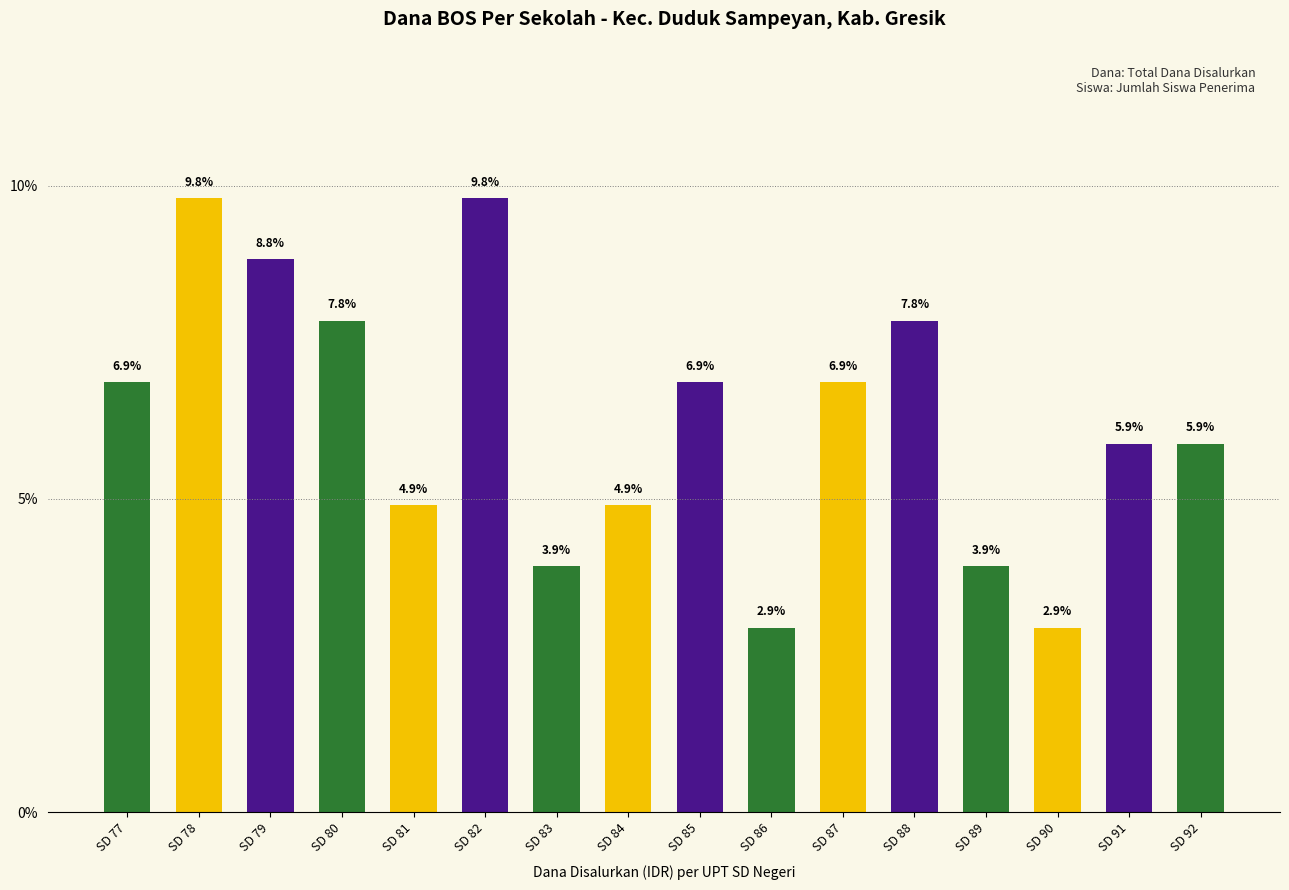

What is the minimum value shown in the chart?

2.9